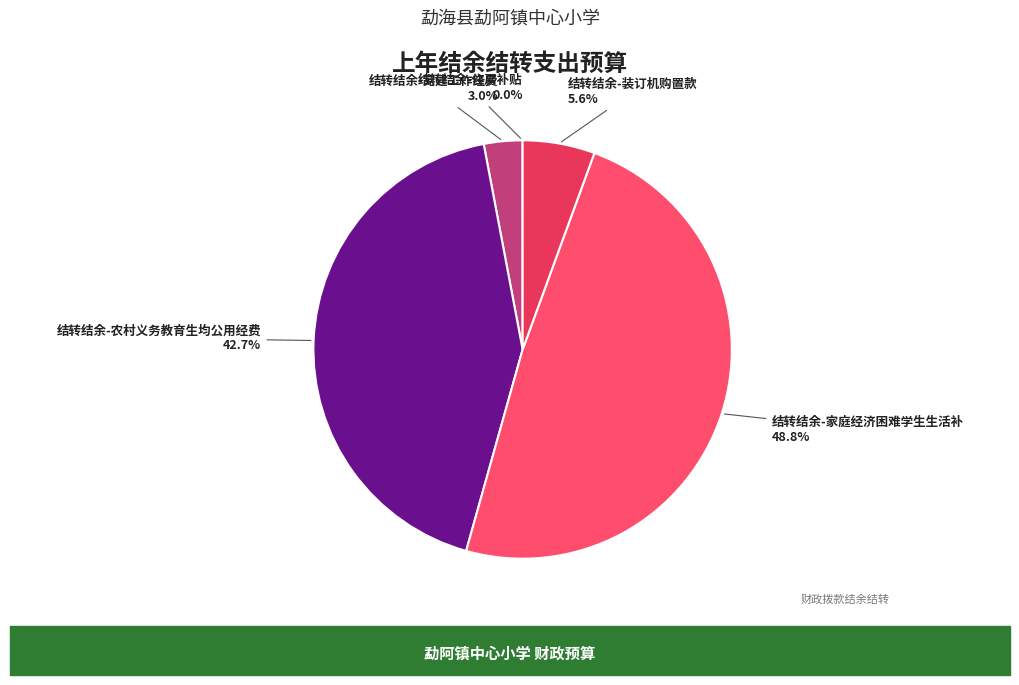

To the nearest percent, what is the average slice percentage?

20%